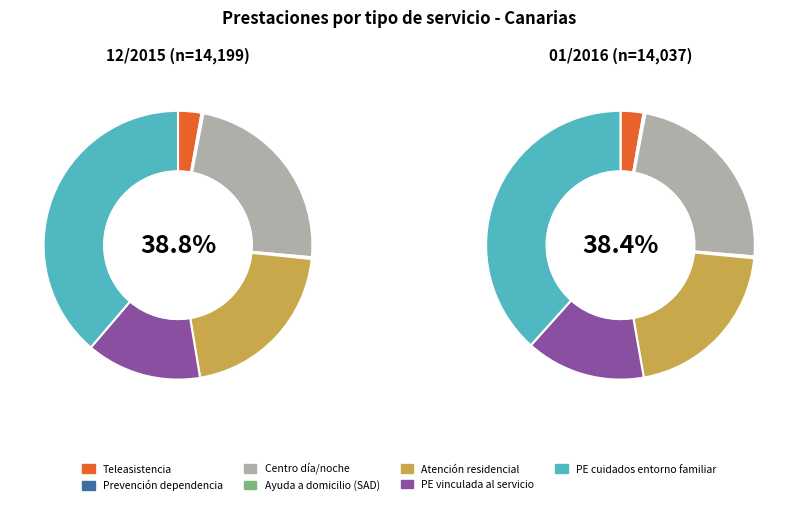

Is there a majority slice in this chart?

No